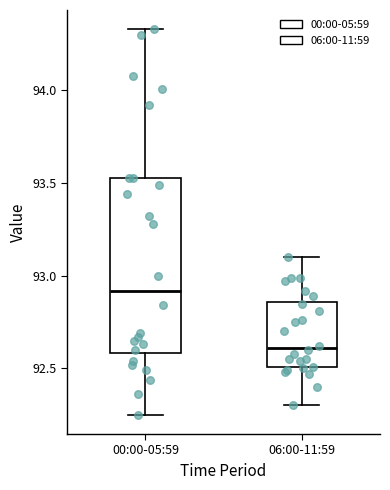

Which box is the tallest, from its lower edge to its upper edge?

00:00-05:59